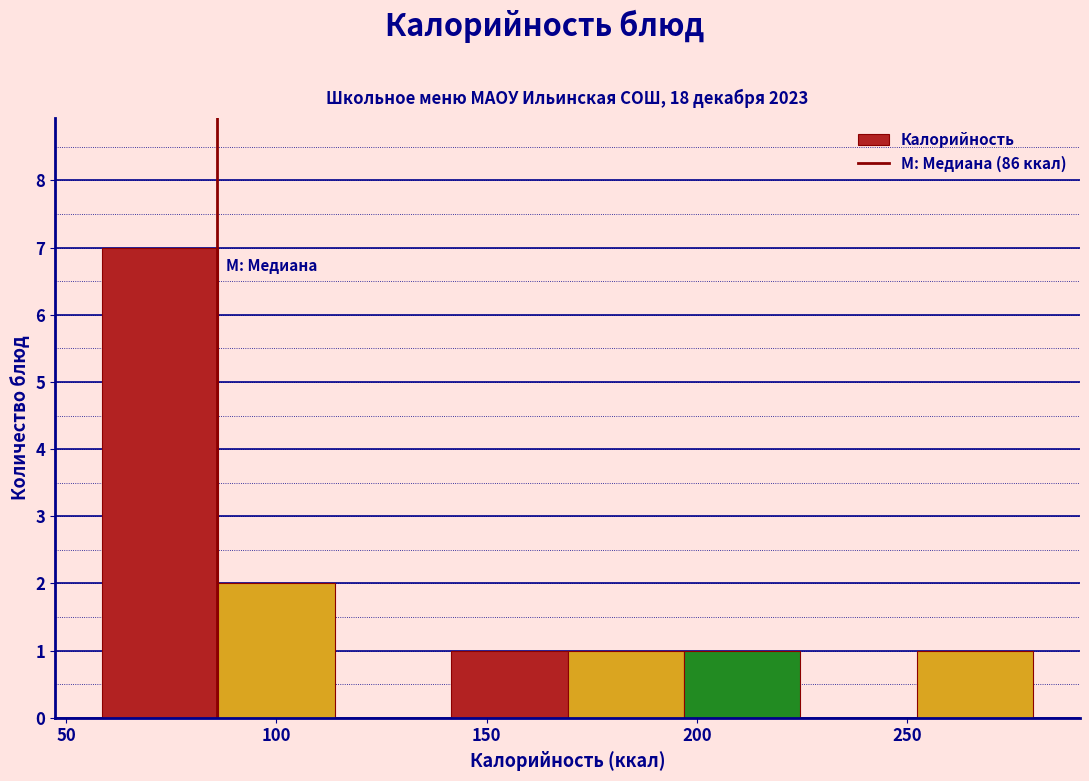

What is the height of the bar covering 60 to 85 on the x-axis? Neither the bar edges nor the heights are printed on the chart, so give them approximately, as read against the axes.

7